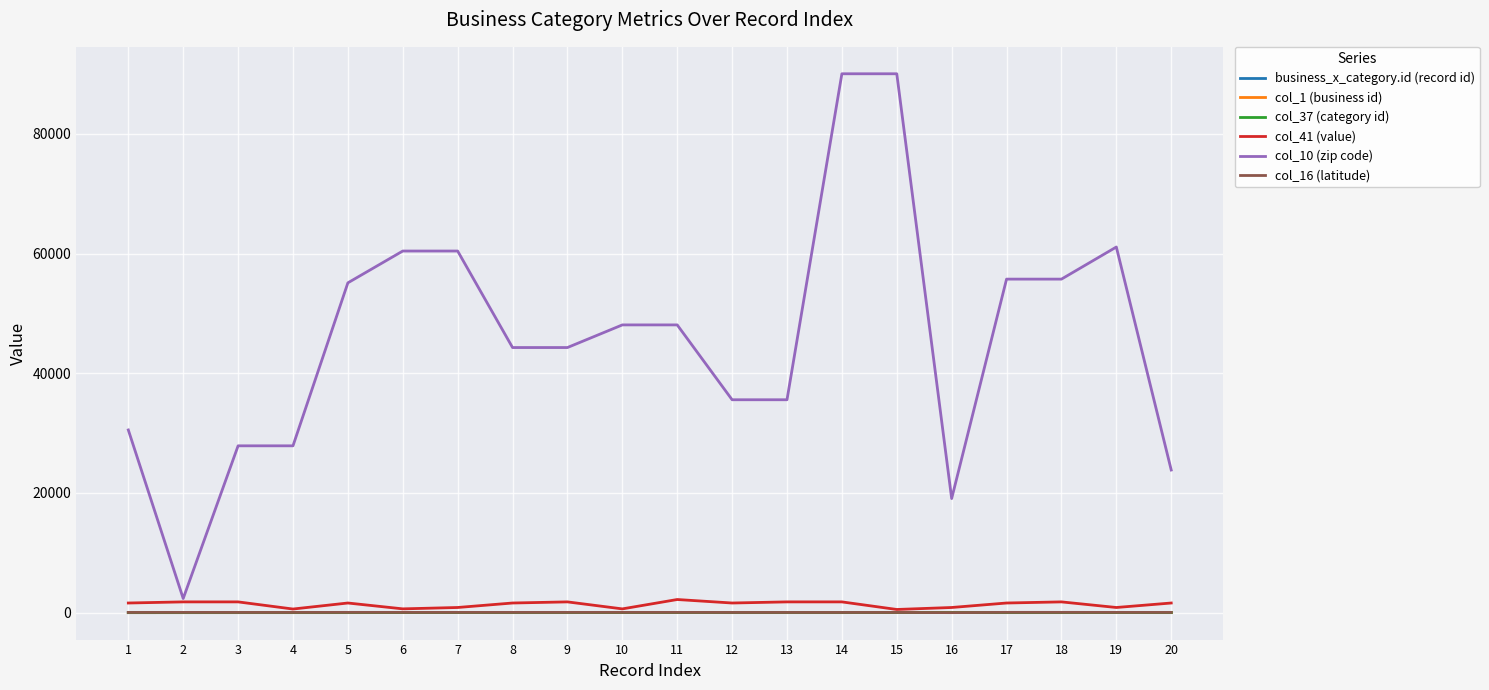

Which series has the widest spread of values?

col_10 (zip code)